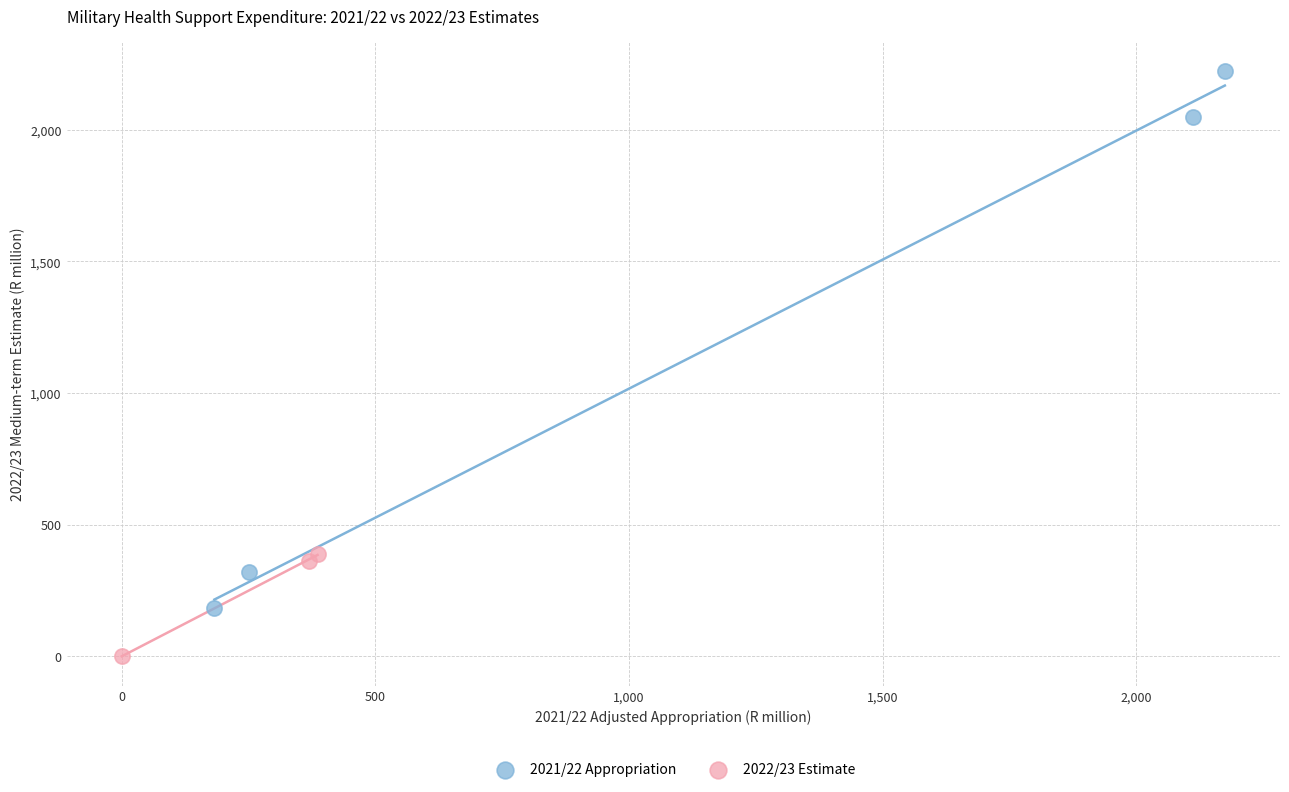

Which series reaches the minimum Y coordinate?

2022/23 Estimate